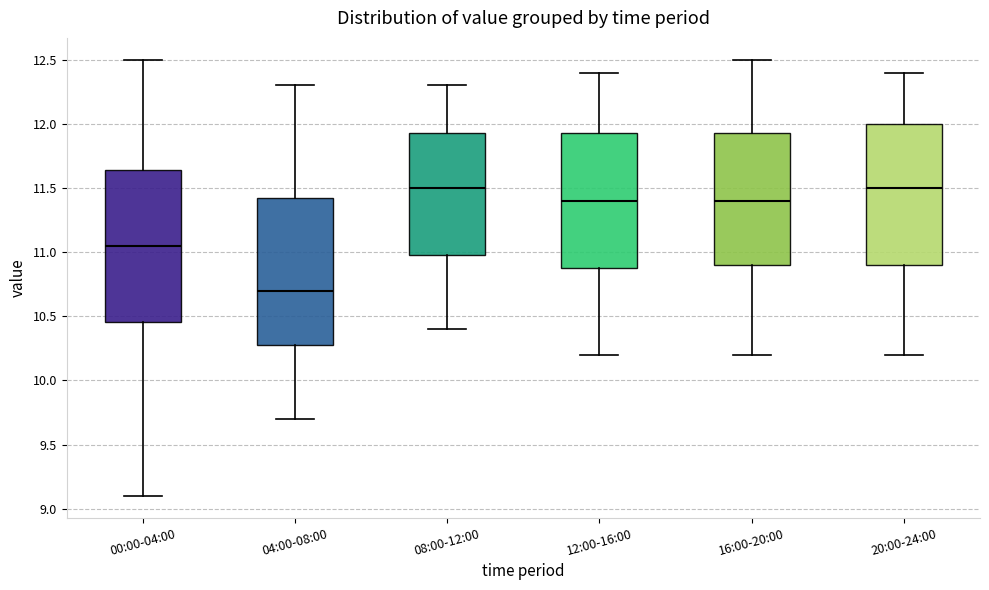

Where is the lower edge of the box for 00:00-04:00 on the y-axis? The values are not printed on the chart, so give them approximately, as read against the axis.

10.45